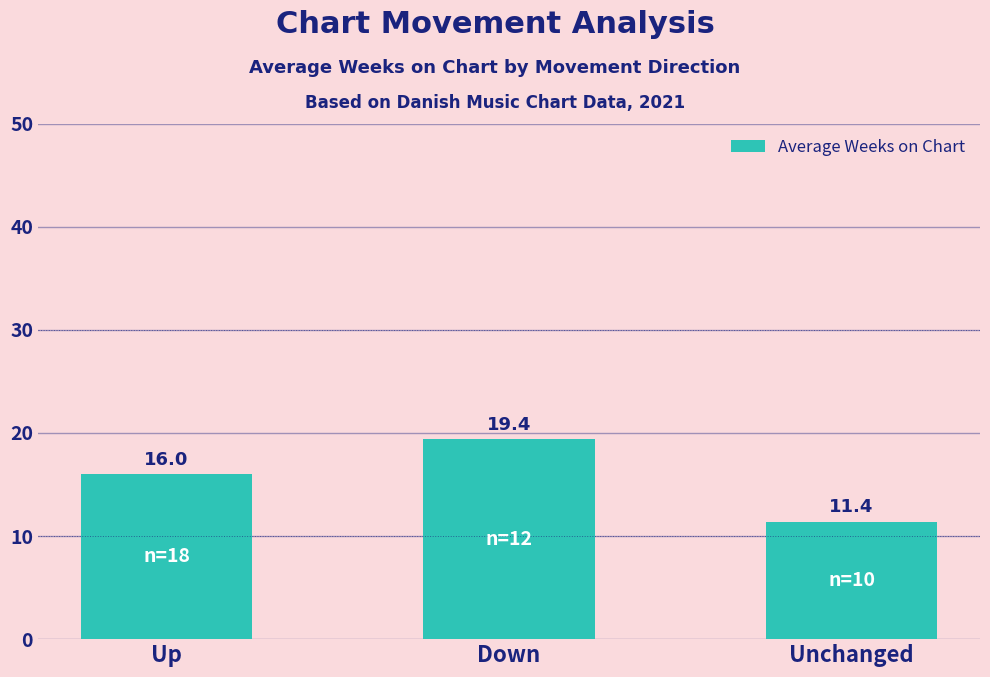

How many series are shown in this chart?

1